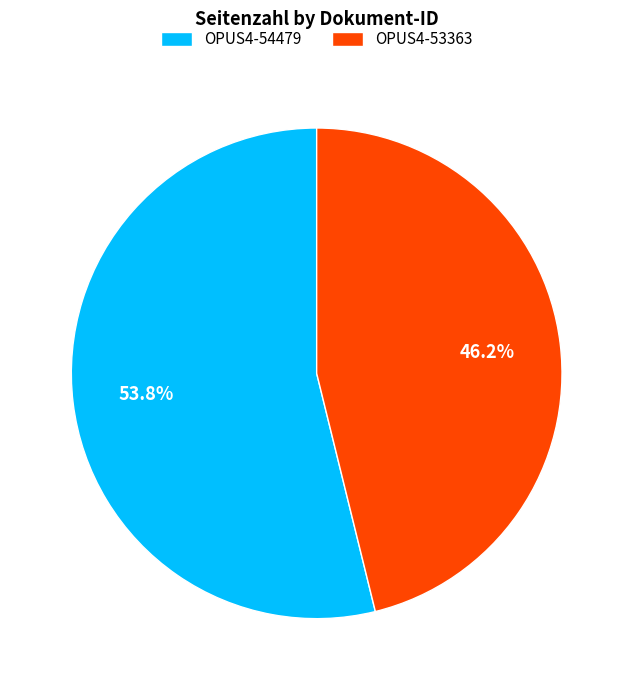

Which slice is the smallest?

OPUS4-53363